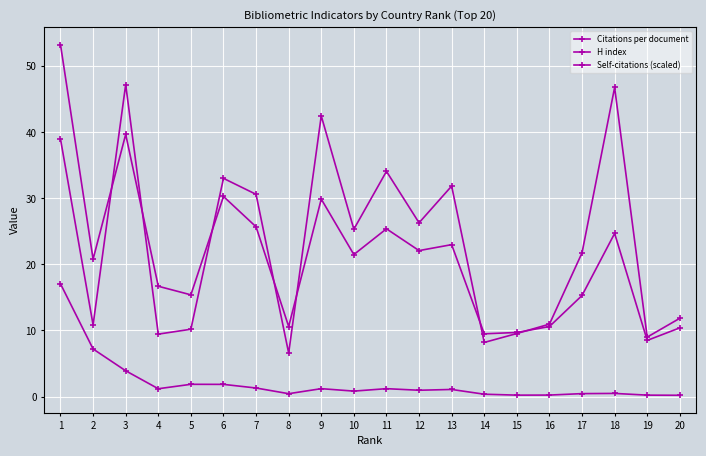

The value of Self-citations (scaled) at 16 is 0.2. True or false?

True